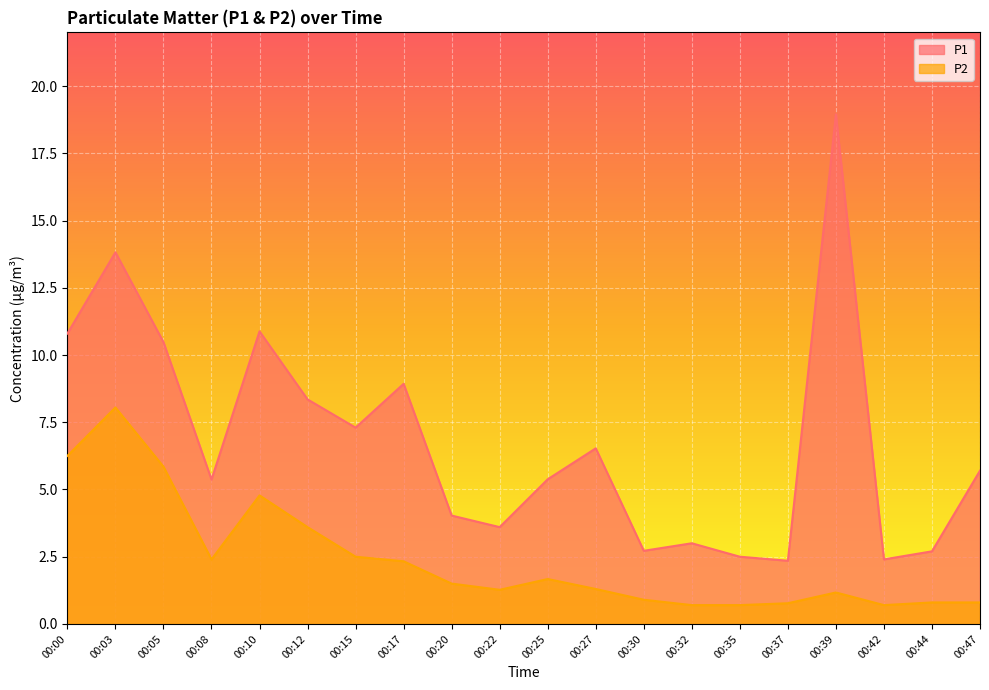

List the series in order of their peak value, lowest first.

P2, P1